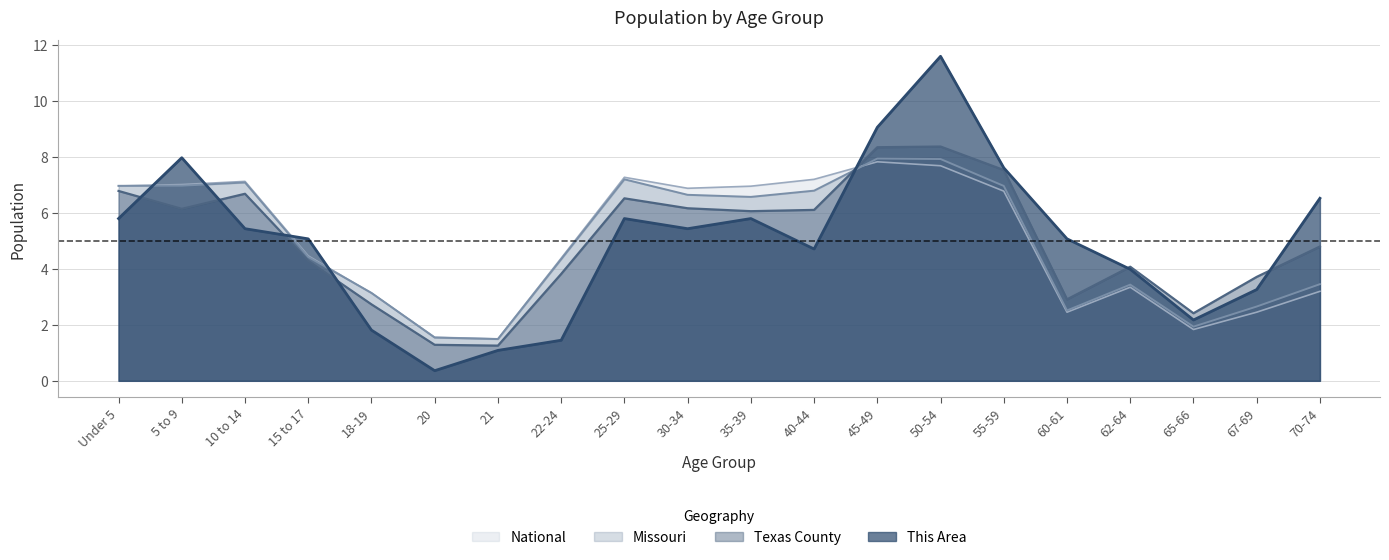

True or false: Texas County and Missouri intersect in this chart.

True